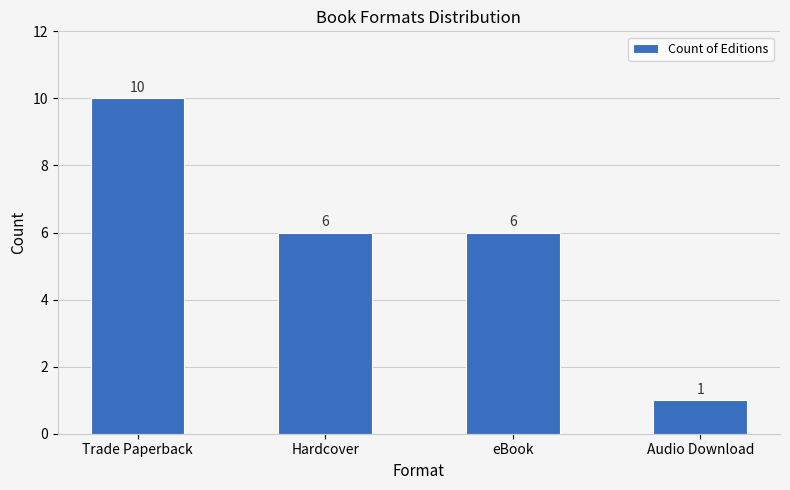

What is the change in value from Trade Paperback to Audio Download?

-9